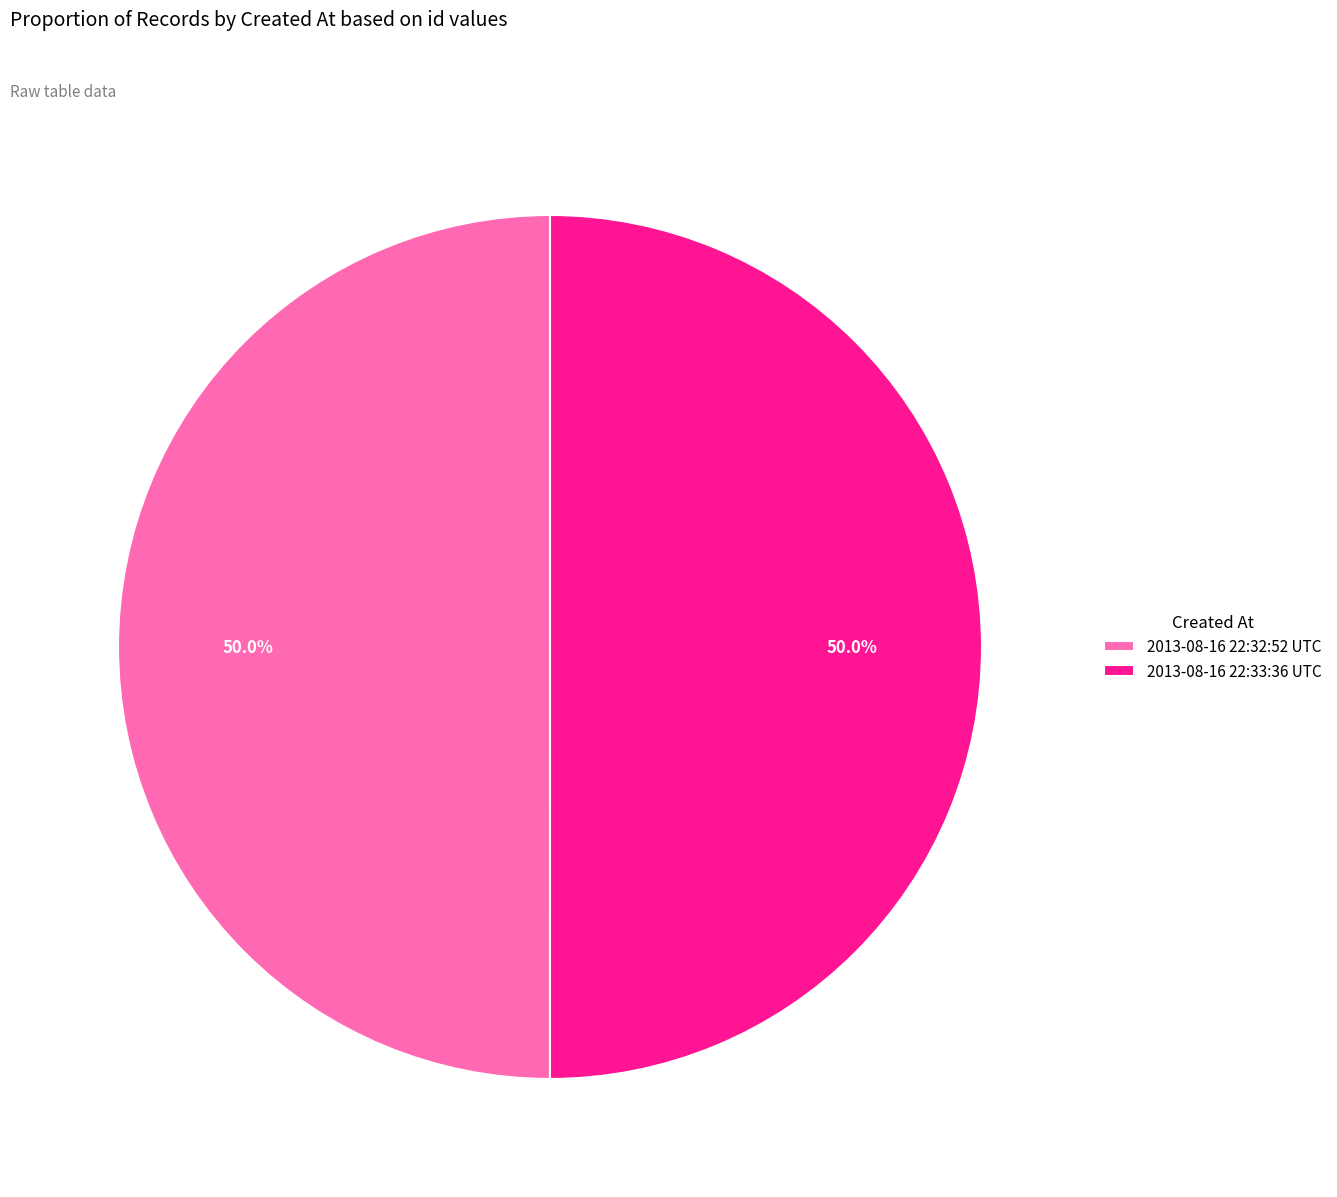

Is the sum of 2013-08-16 22:32:52 UTC and 2013-08-16 22:33:36 UTC greater than half?

Yes